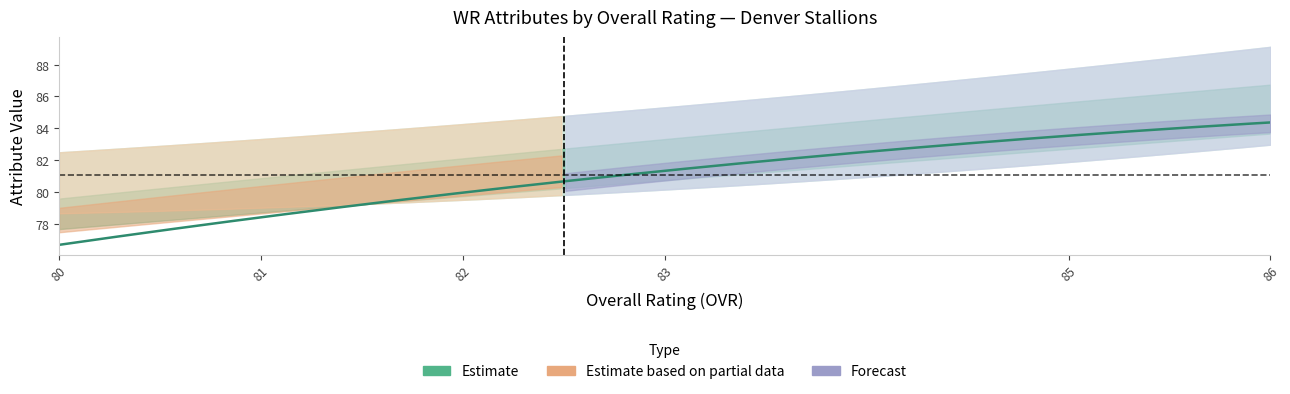

Does the chart have visible grid lines?

No